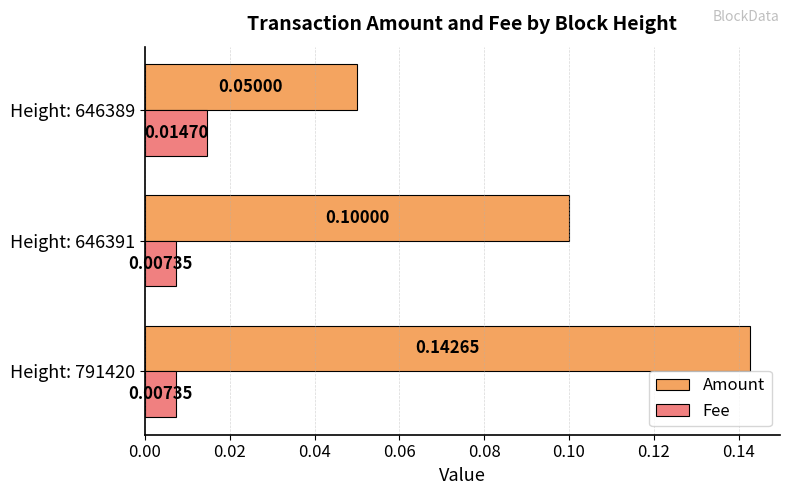

List the series in order of their peak value, highest first.

Amount, Fee